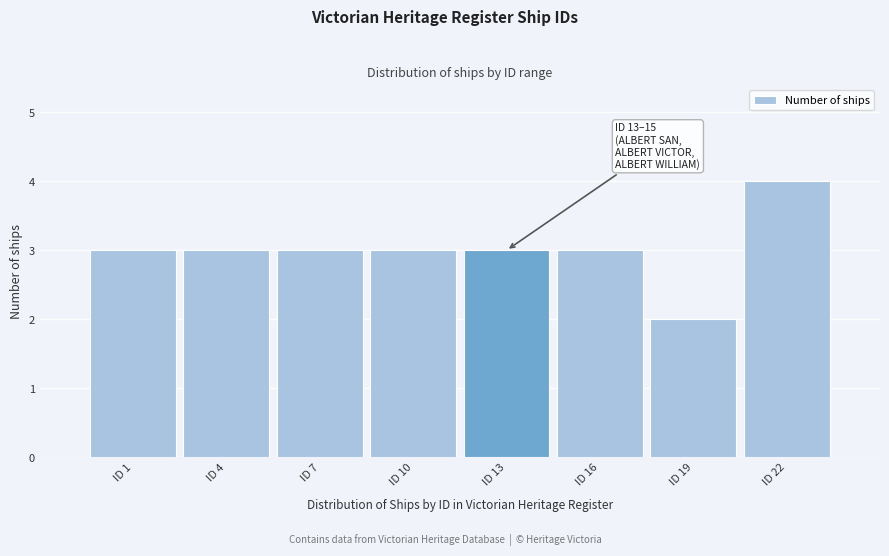

Reading left to right, extract all data points from this chart.

ID 1=3	ID 4=3	ID 7=3	ID 10=3	ID 13=3	ID 16=3	ID 19=2	ID 22=4